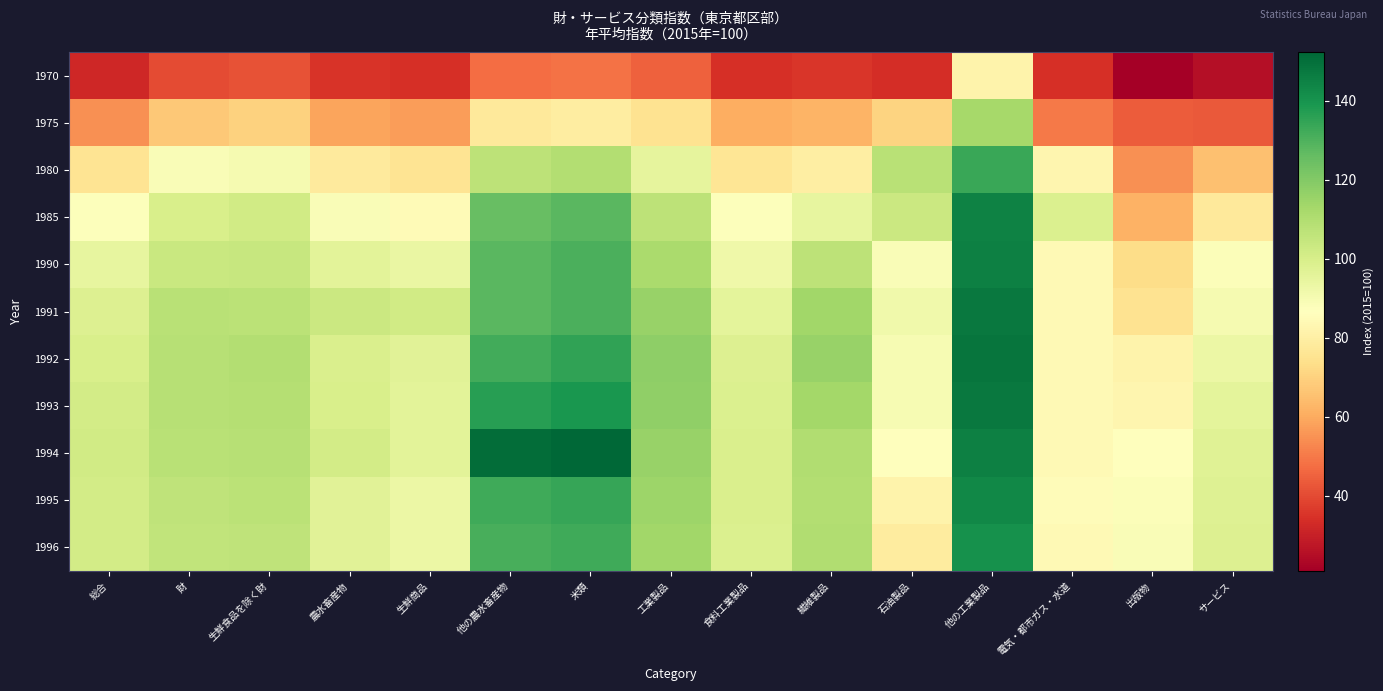

What is the spread (max minus min) of values at 財?

68.3